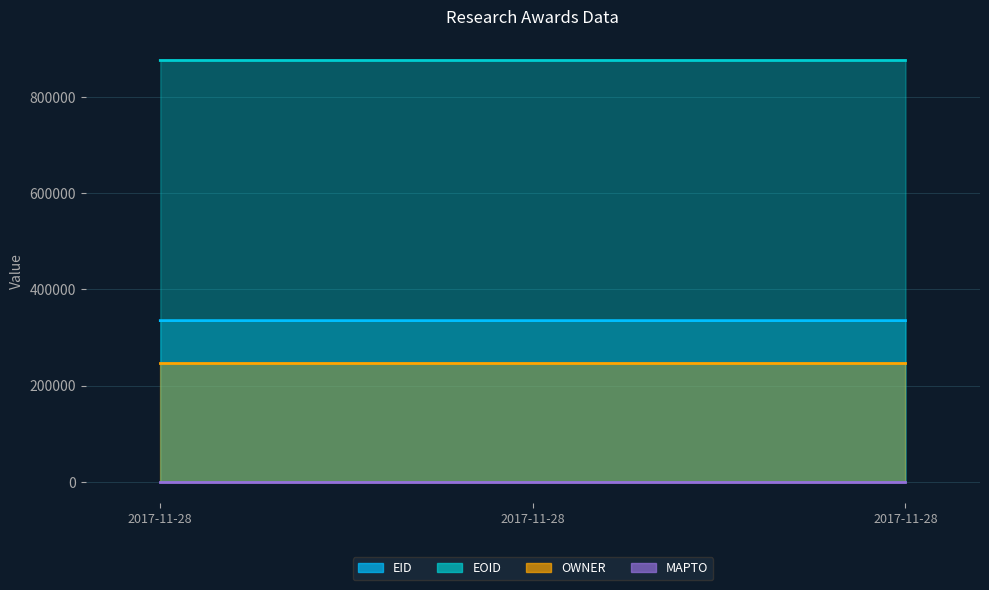

What is the minimum value for EID?

335154